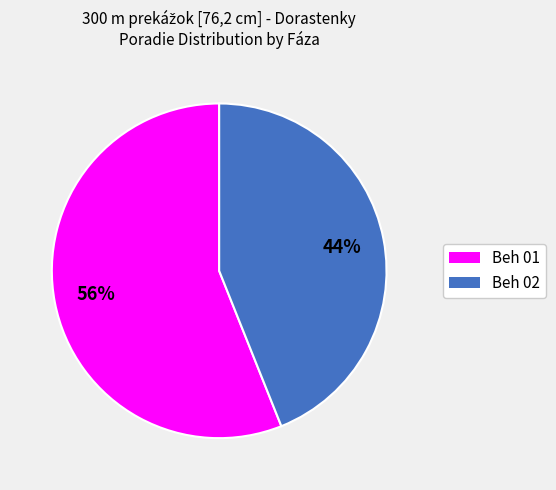

Does Beh 01 account for over 50% of the chart?

Yes